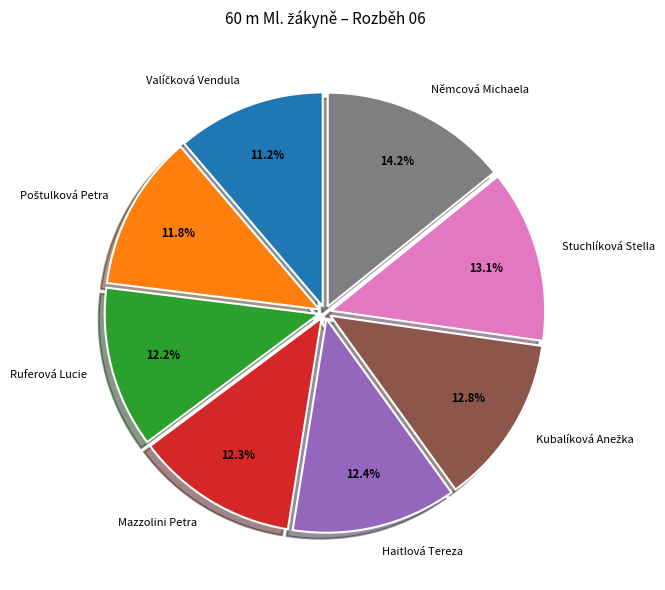

How many slices are in this pie chart?

8